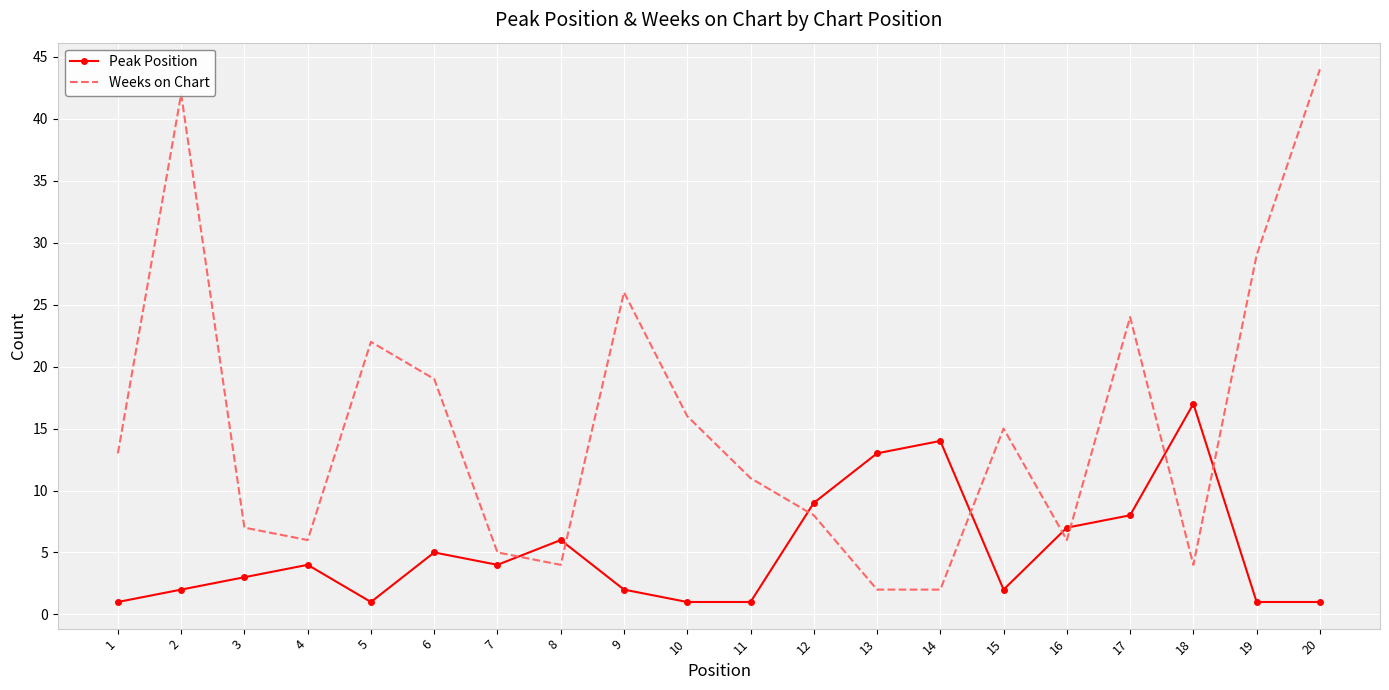

Which series ends up on top after the final intersection of Weeks on Chart and Peak Position?

Weeks on Chart